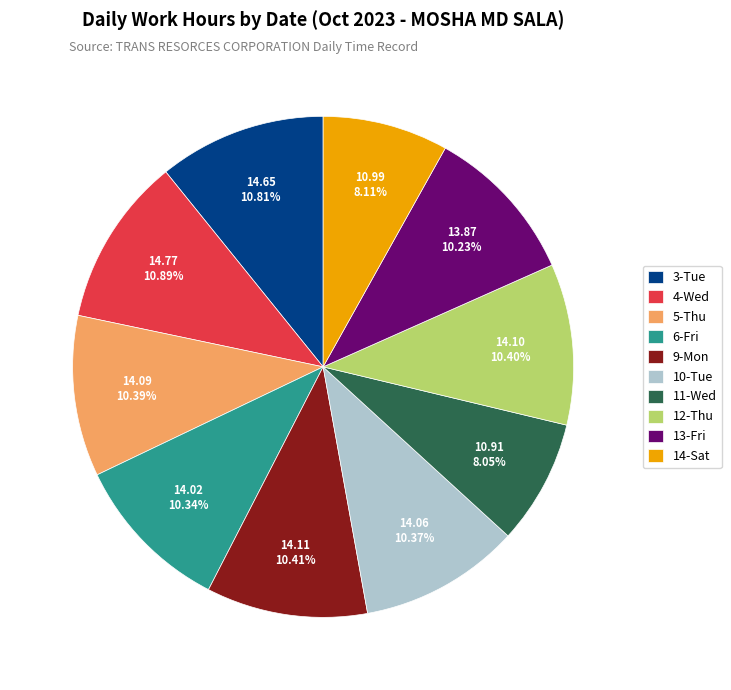

What is the ratio of the value at 6-Fri to the value at 5-Thu?

1.0